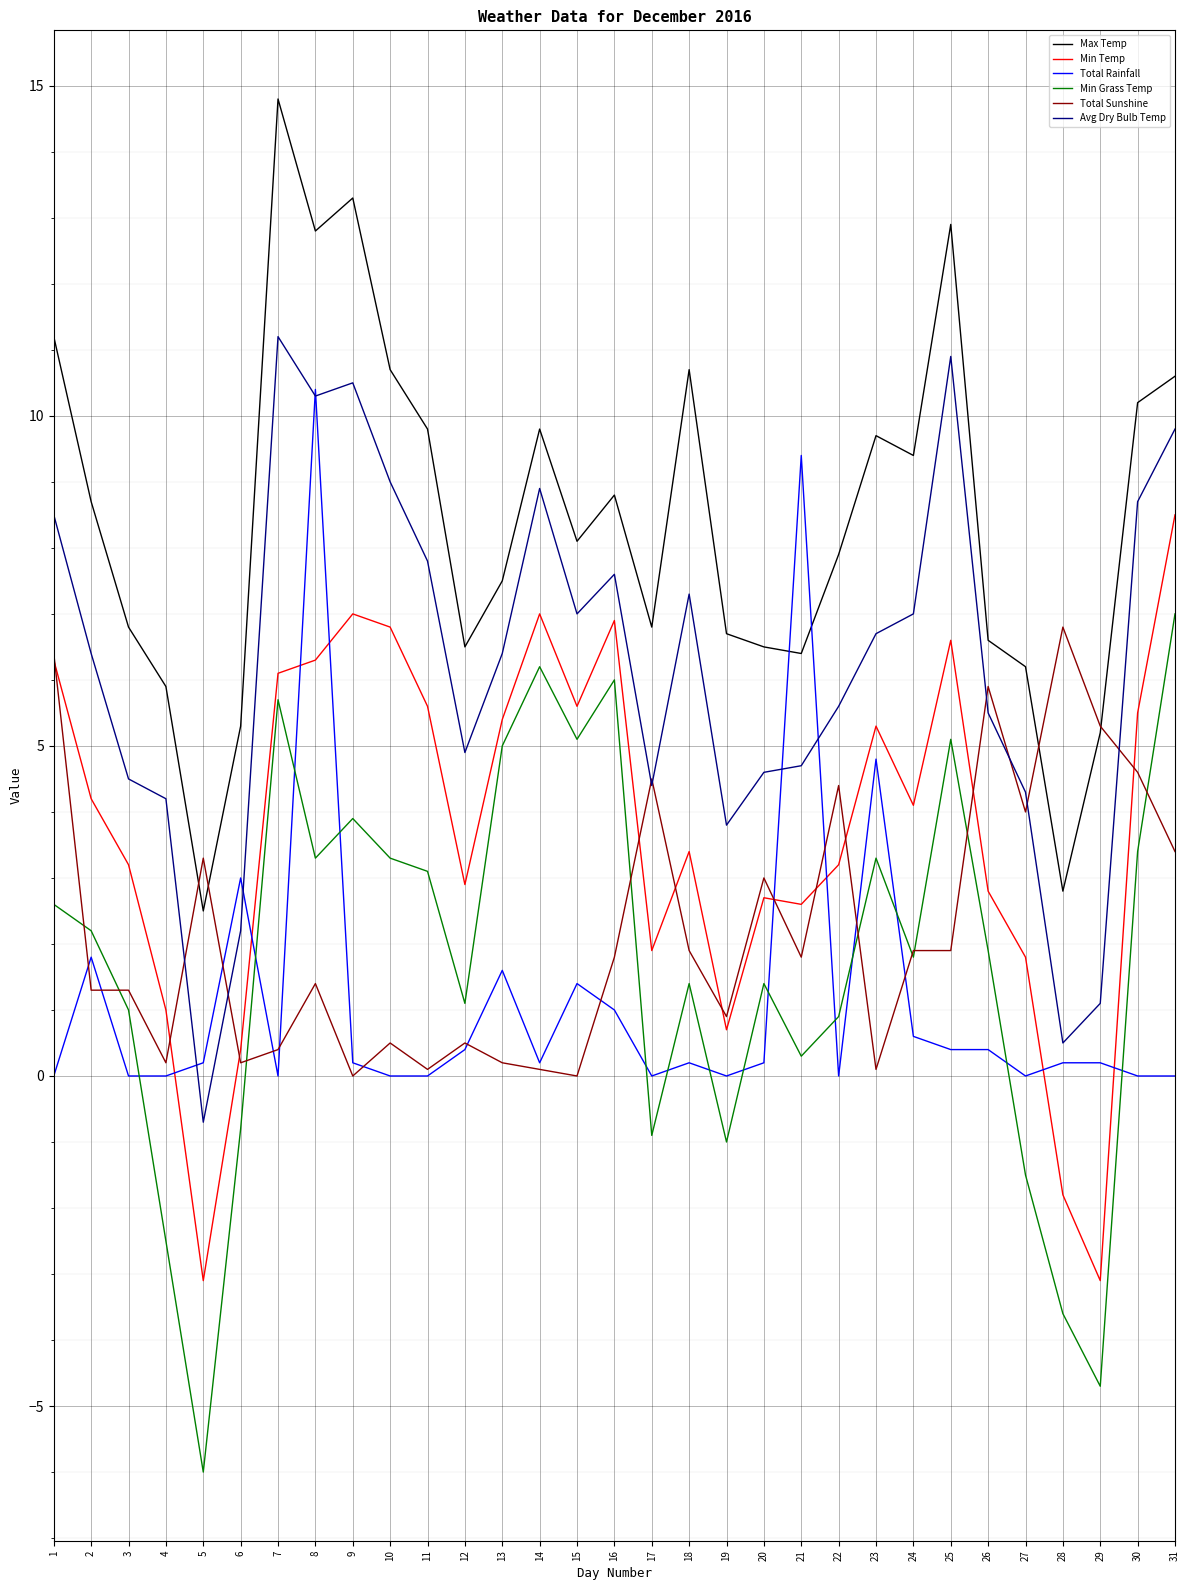

Is this an area chart (filled region under the line)?

No